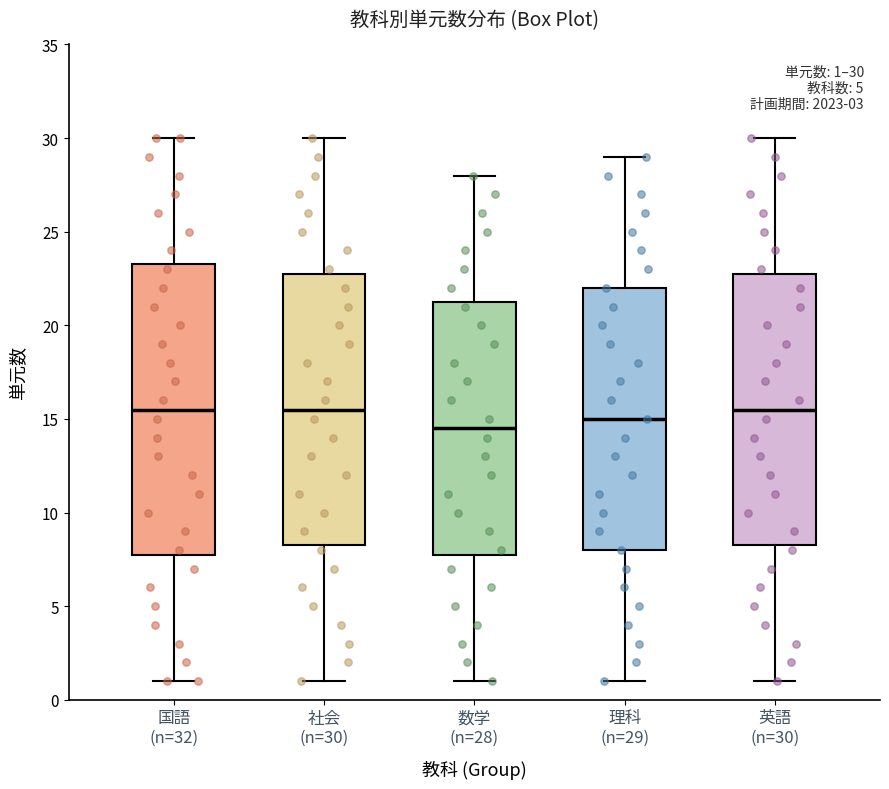

Which box's median line is the lowest?

数学 (n=28)